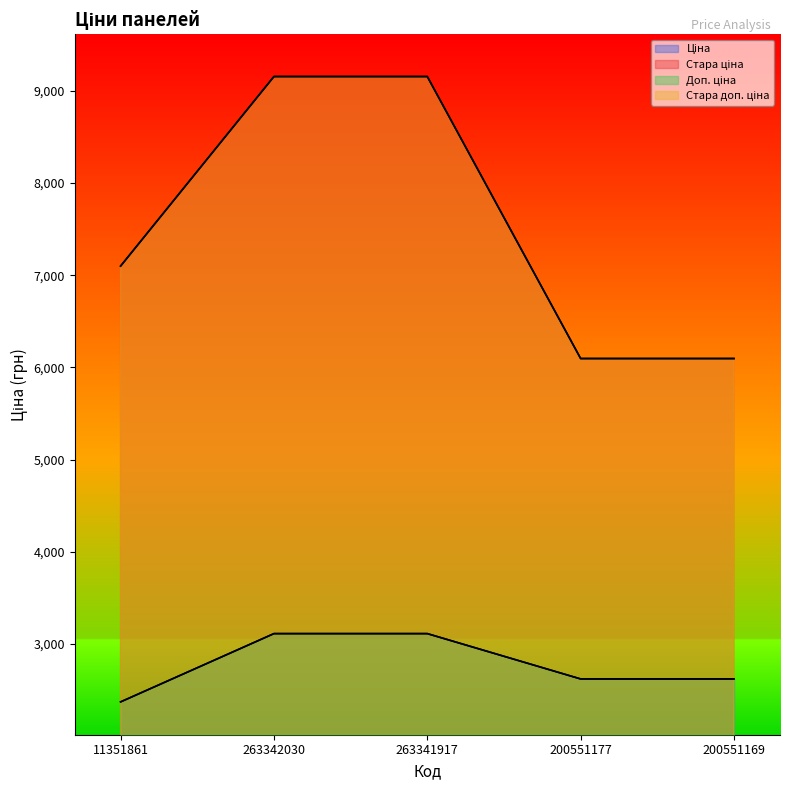

What is the difference between the Стара доп. ціна values at 11351861 and 263341917?

2055.7